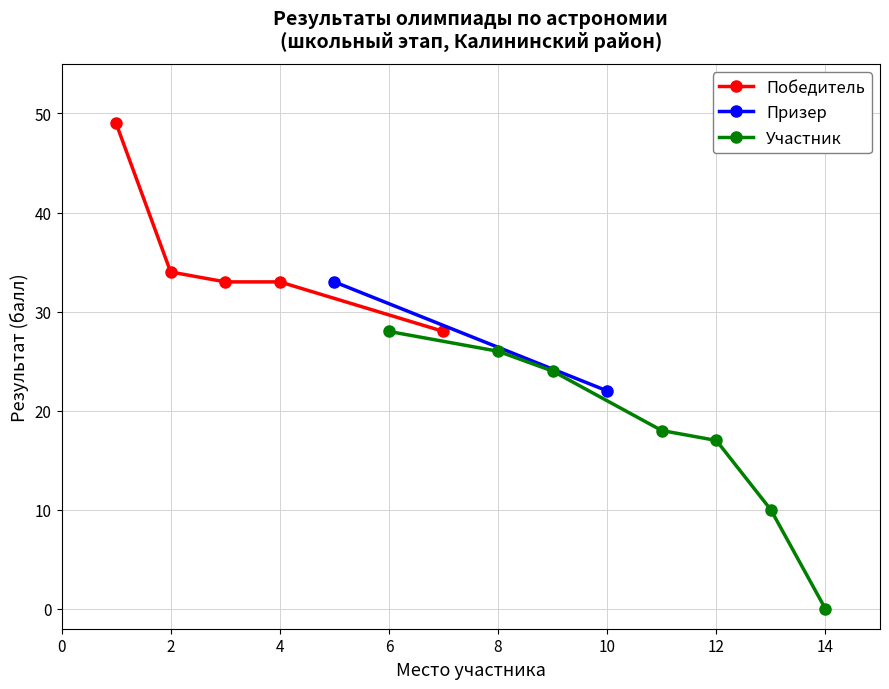

True or false: Победитель has a value of 82 at 1.

False